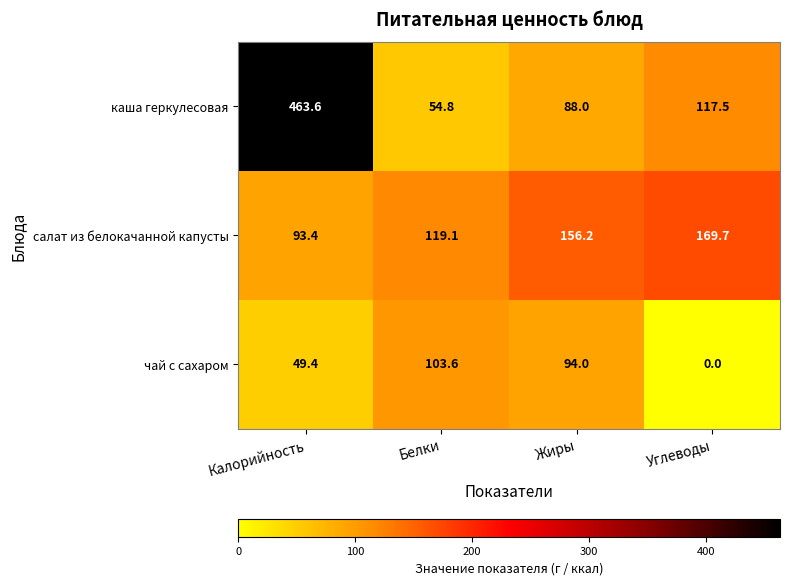

Reading left to right, extract all data points from this chart.

каша геркулесовая: 463.6	54.8	88.0	117.5
салат из белокачанной капусты: 93.4	119.1	156.2	169.7
чай с сахаром: 49.4	103.6	94.0	0.0